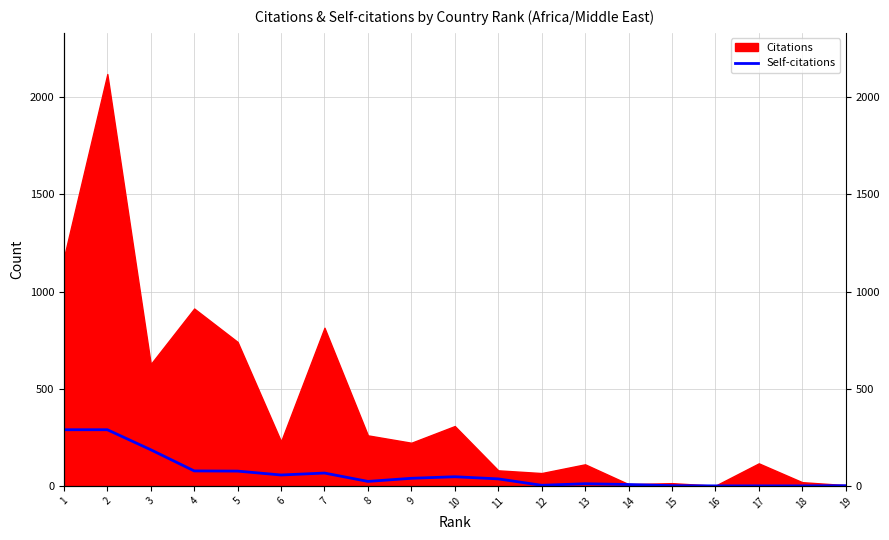

Which has a higher value, 14 or 13?

13